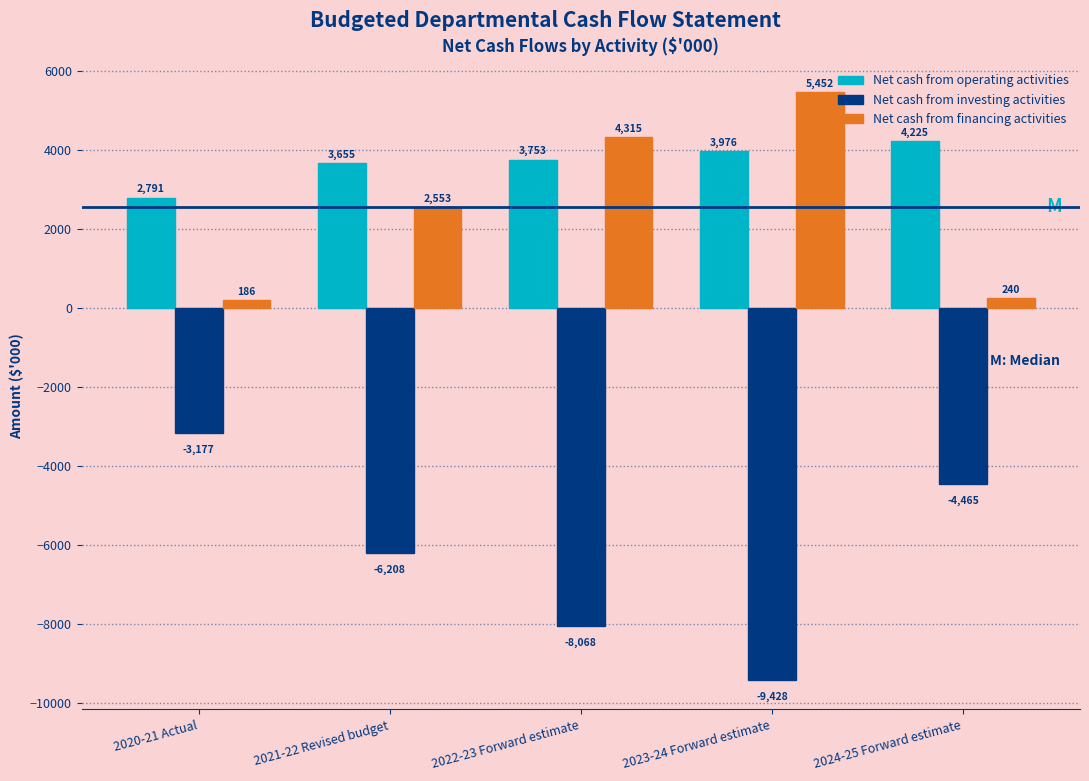

Reading left to right, extract all data points from this chart.

Net cash from operating activities: 2791	3655	3753	3976	4225
Net cash from investing activities: -3177	-6208	-8068	-9428	-4465
Net cash from financing activities: 186	2553	4315	5452	240